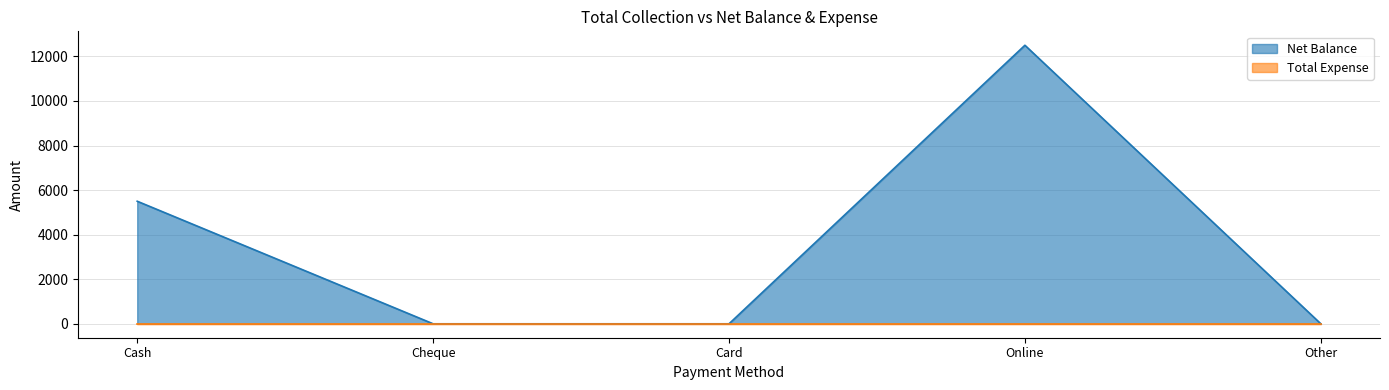

How many data points are above 0?

2